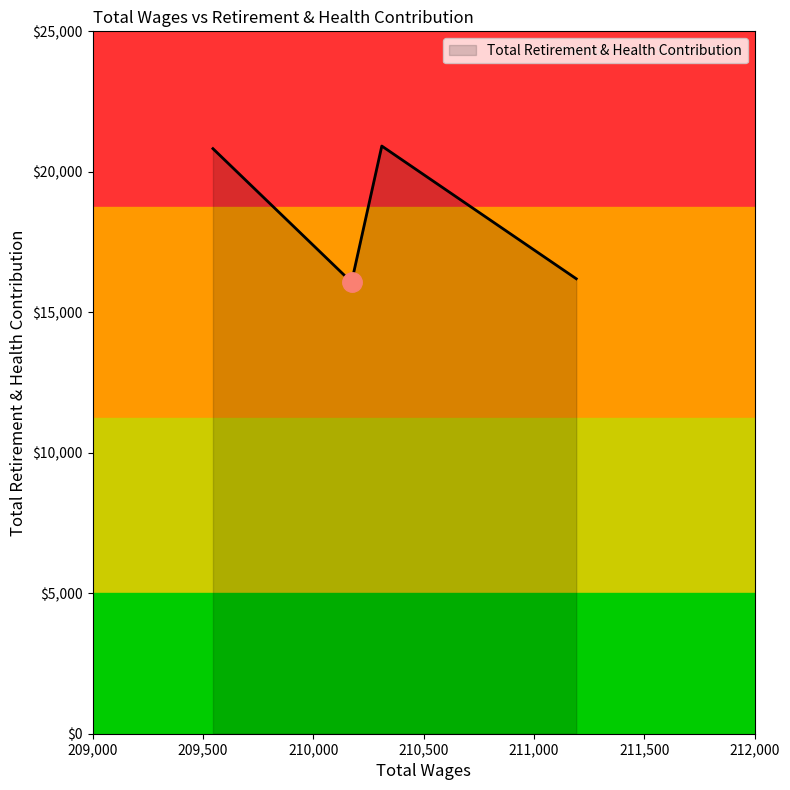

What is the minimum value shown in the chart?

16070.3